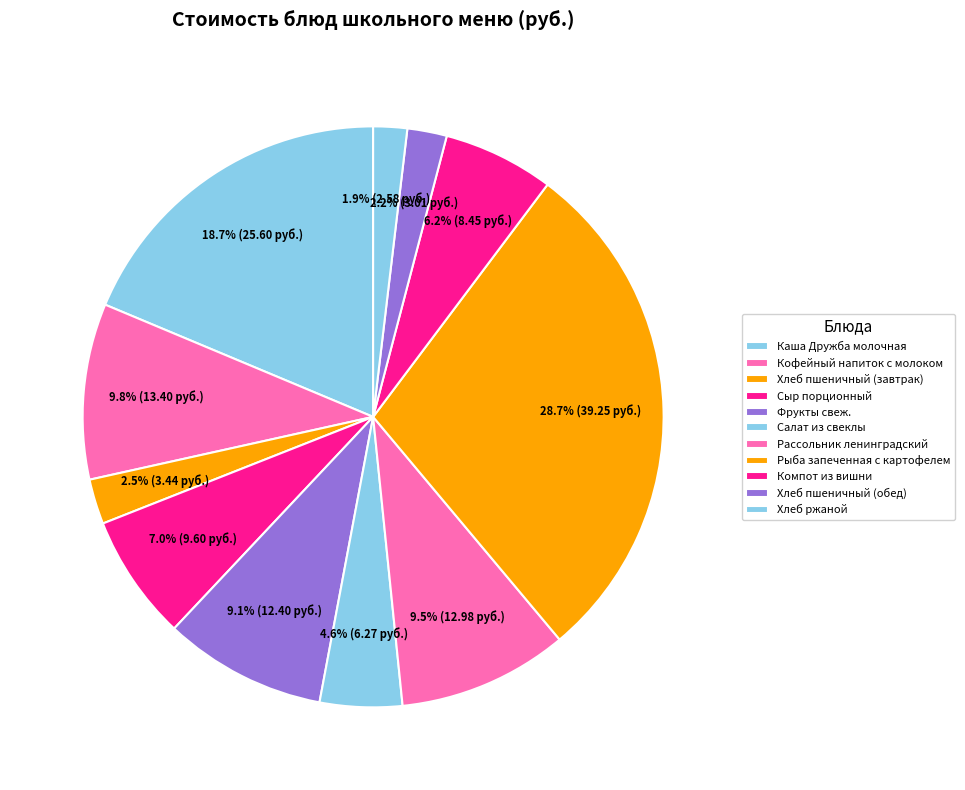

What portion of the pie excludes Рыба запеченная с картофелем?

71.3%